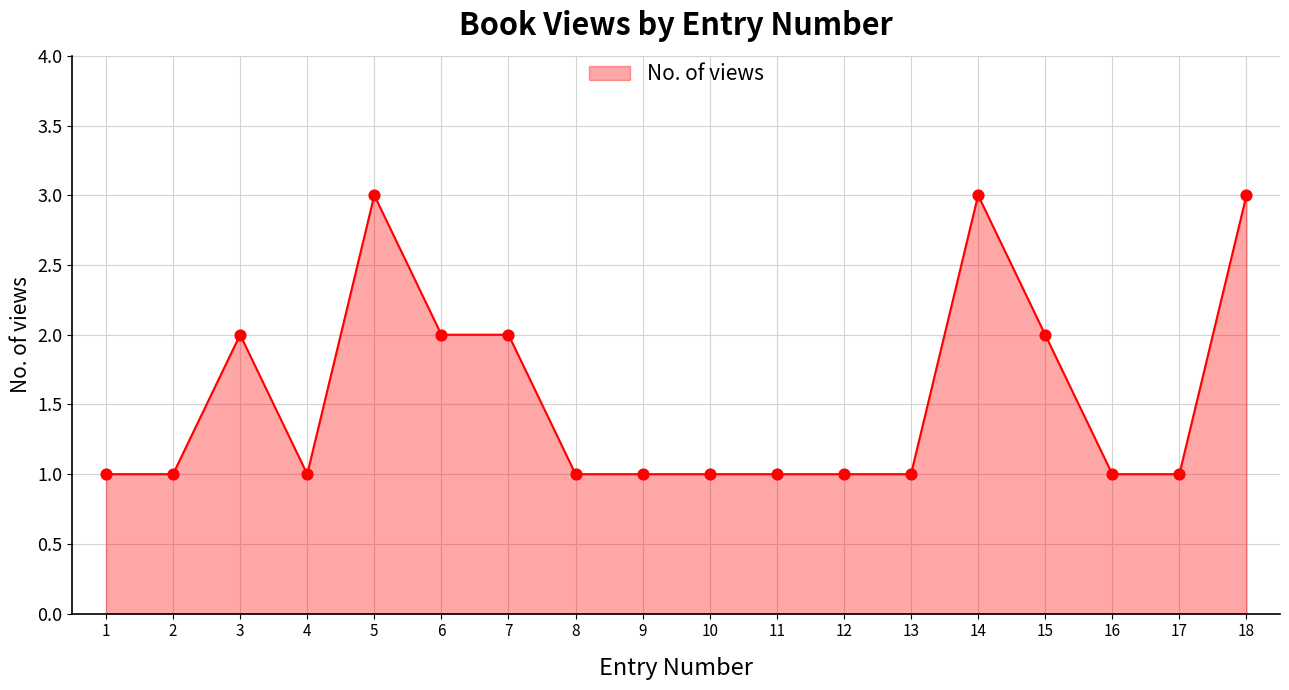

What is the change in value from 3 to 14?

+1